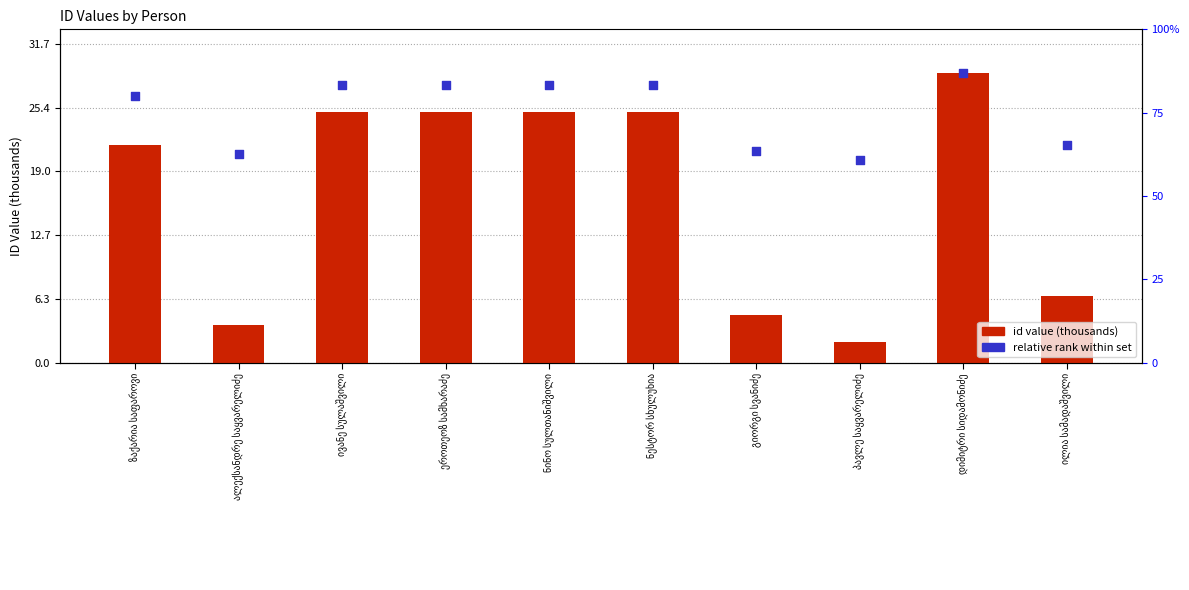

At how many categories does at least one series exceed 6?

10